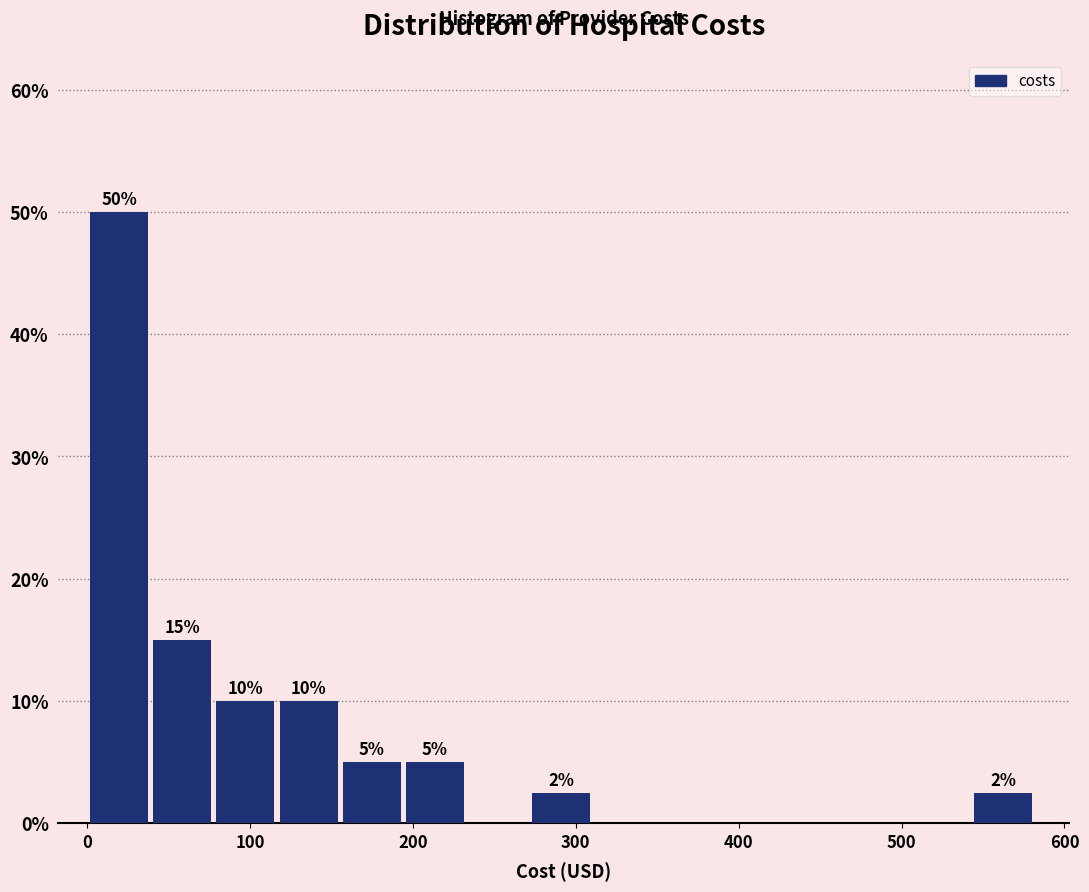

Read against the x-axis, roughly where is the centre of the tallest bar?

20